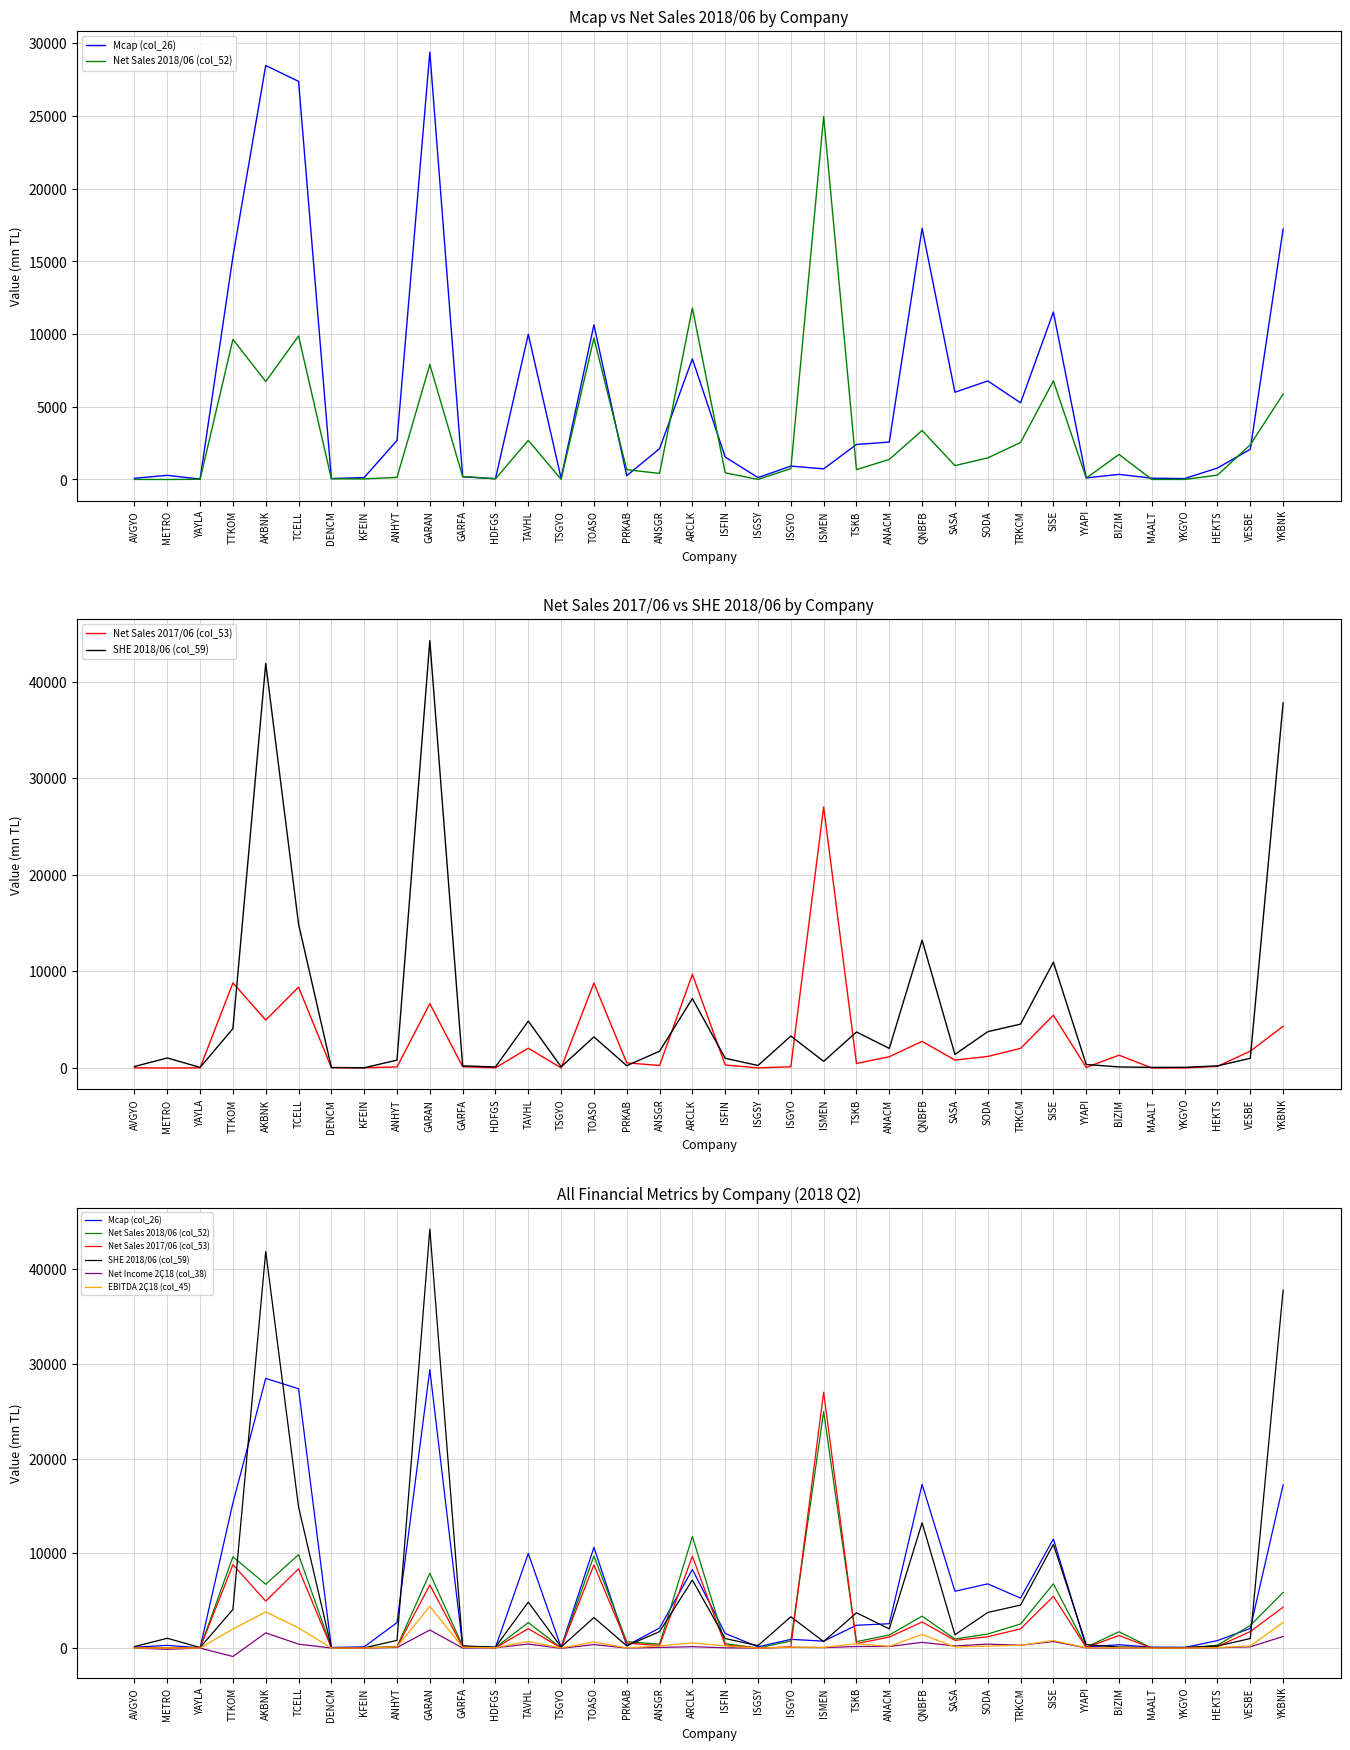

What is the smallest value displayed?

-888.6